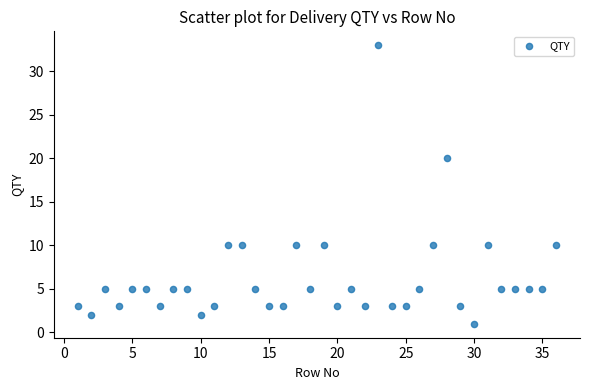

What is the range of Y values (max minus min)?

32